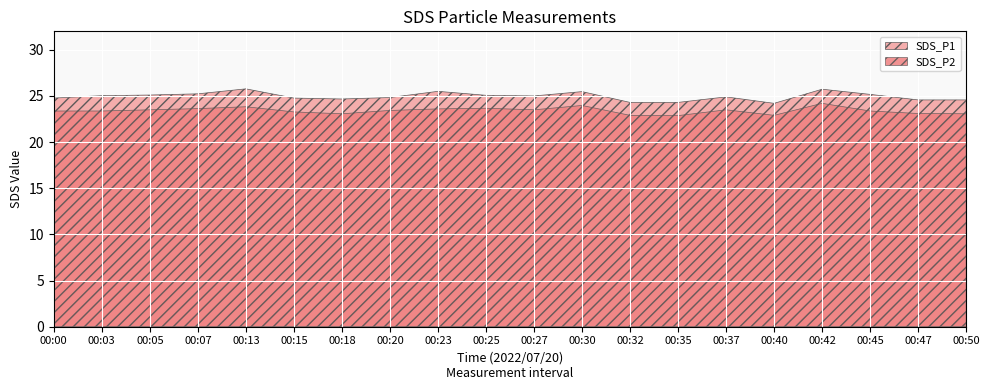

What is the difference between the maximum and minimum values in the SDS_P1 series?

1.6